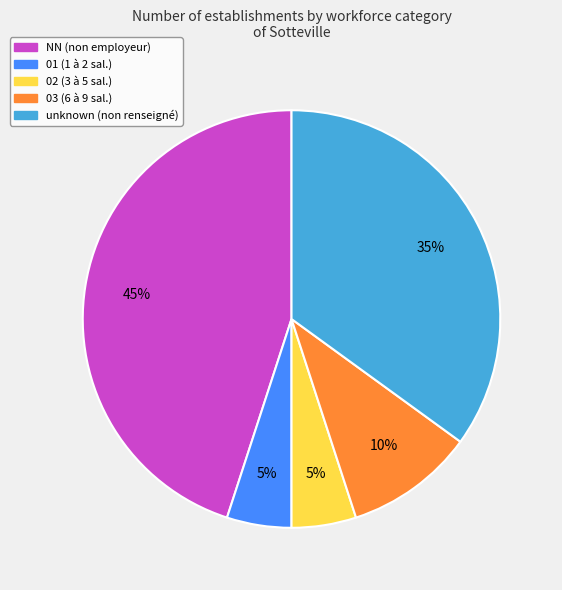

Is there any slice that represents more than half of the pie?

No